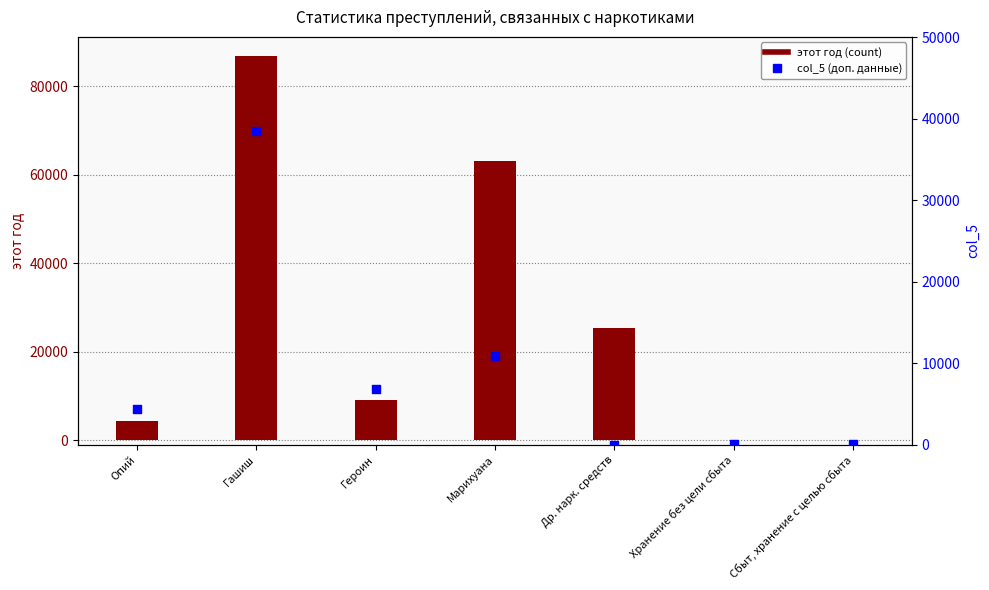

Is the value of col_5 (доп. данные) at Опий greater than the value of этот год at Др. нарк. средств?

No